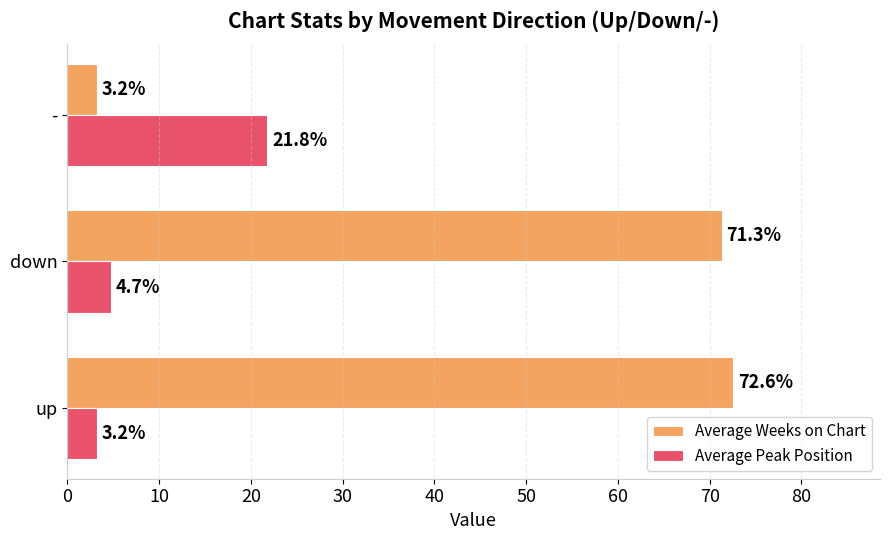

At which category is the sum across all series the highest?

down